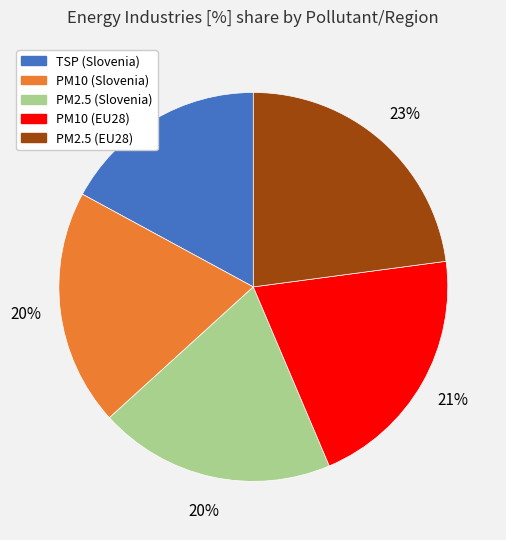

To the nearest percent, what is the difference between the largest and smallest slice percentages?

6%